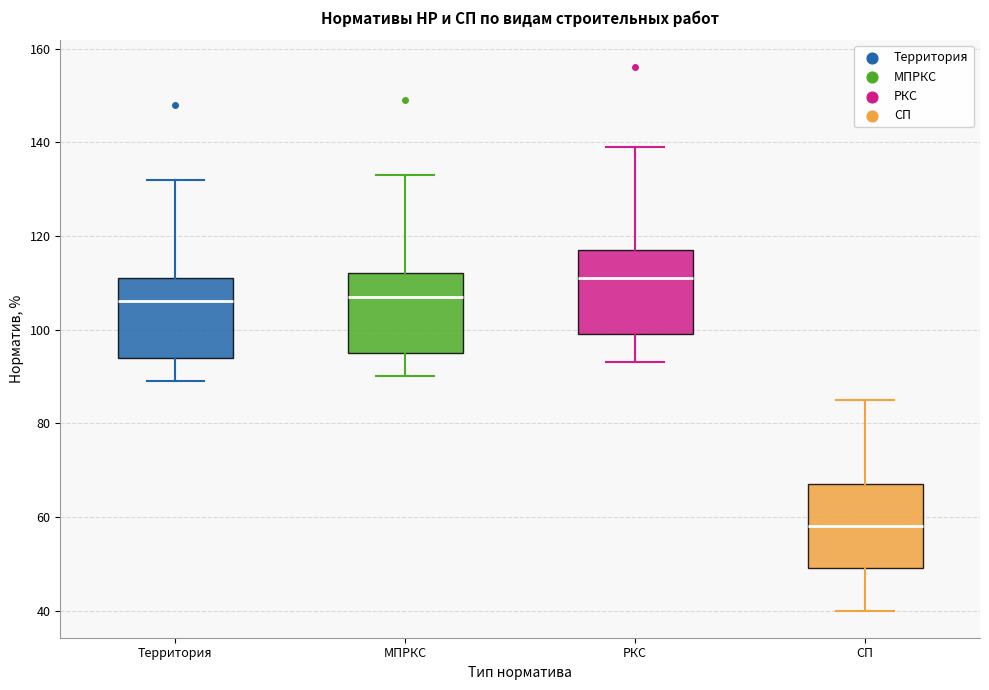

Which box's median line is the highest?

РКС